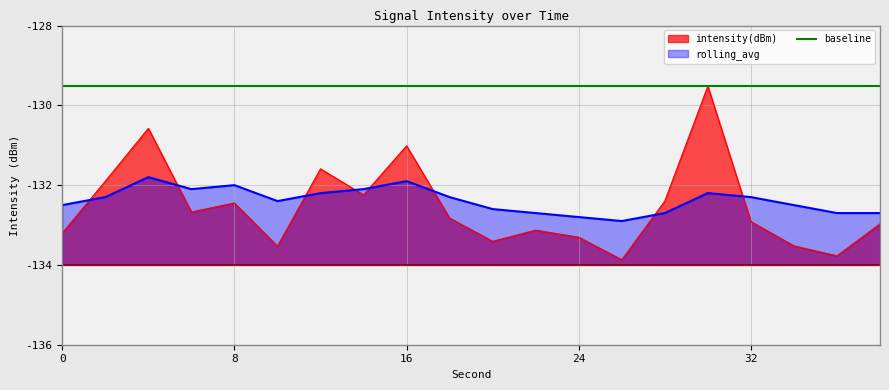

Does the chart display data point markers on the line(s)?

No